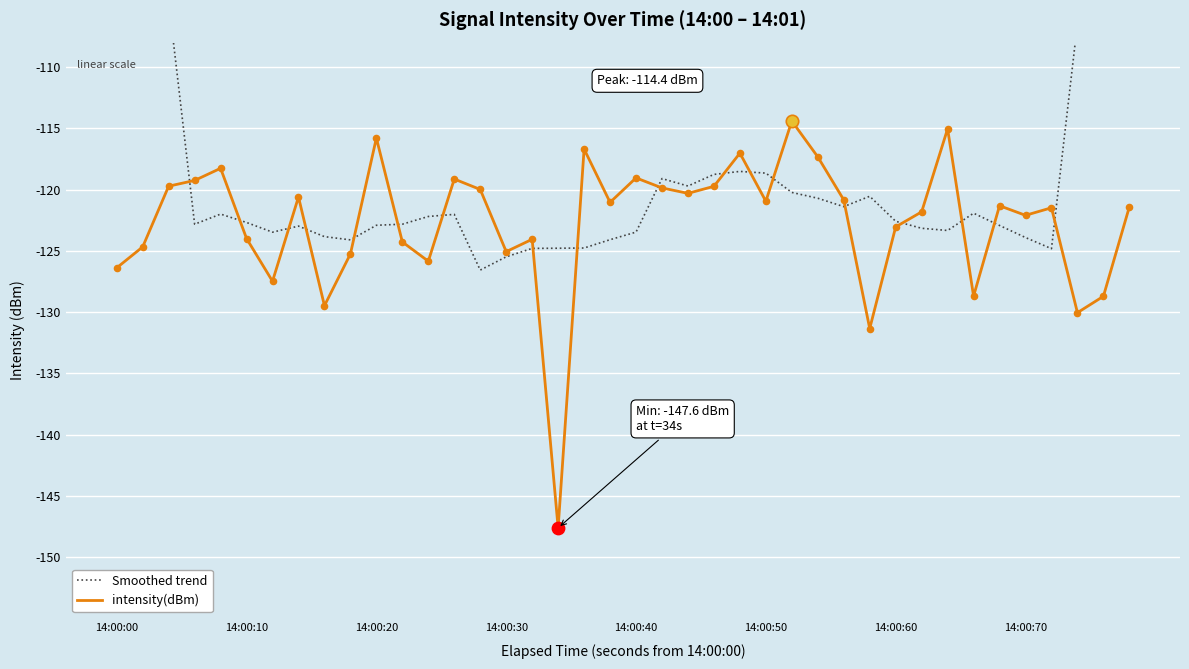

Which series has the largest total across all categories?

Smoothed trend